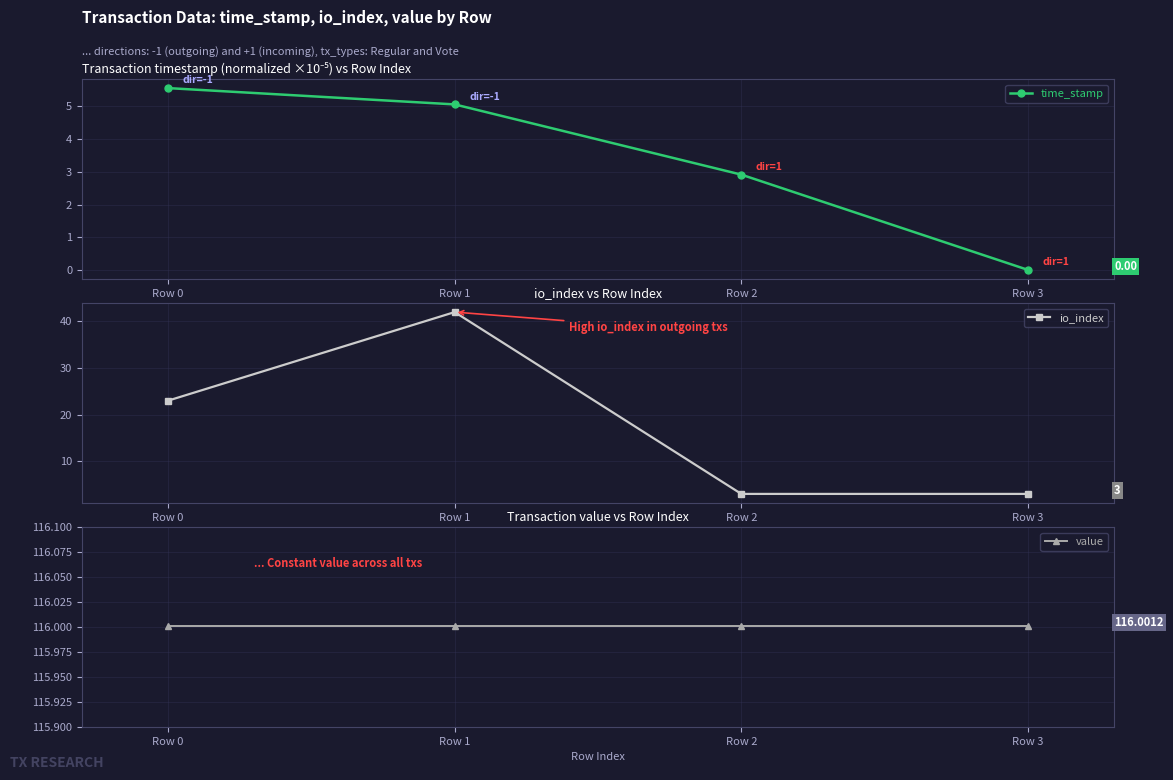

What is the difference between the maximum and minimum values in the io_index series?

39